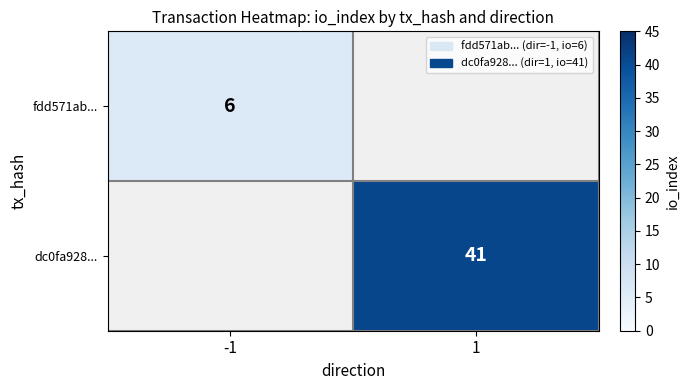

The dc0fa928... series shows 41 at 1. True or false?

True